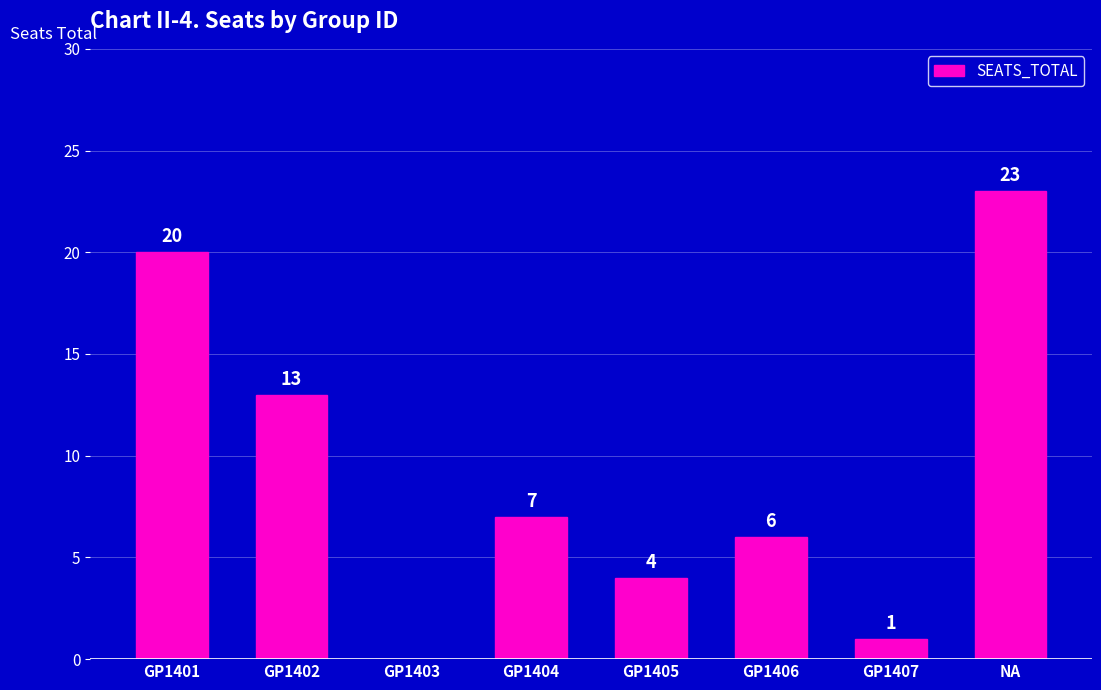

What is the sum of the values at GP1403 and GP1401?

20